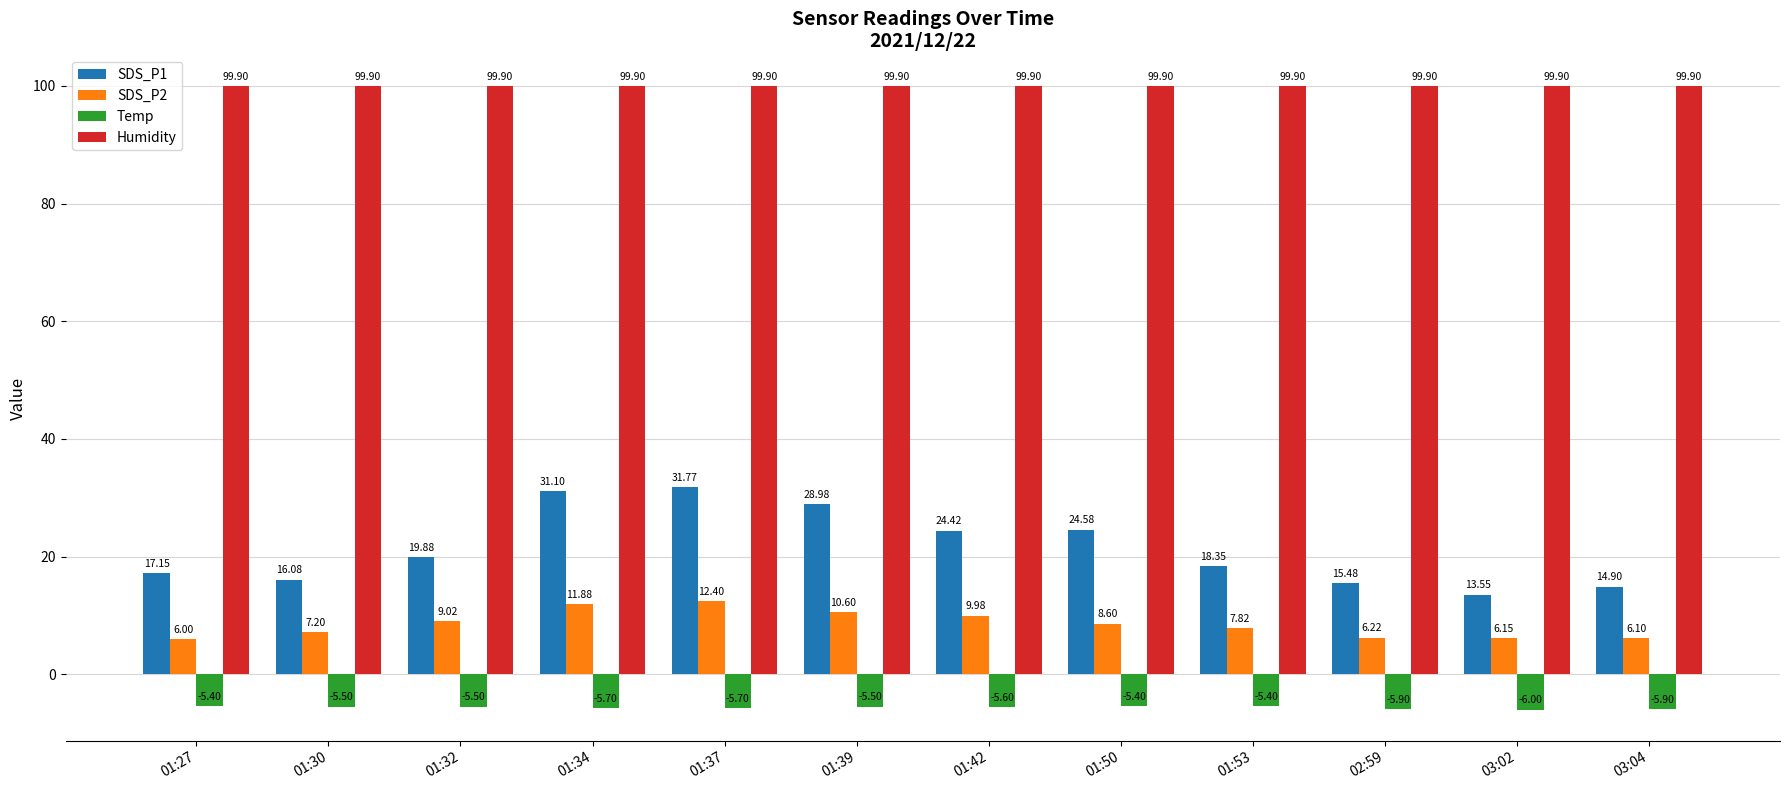

What is the label of the 10th bar from the right?

01:32